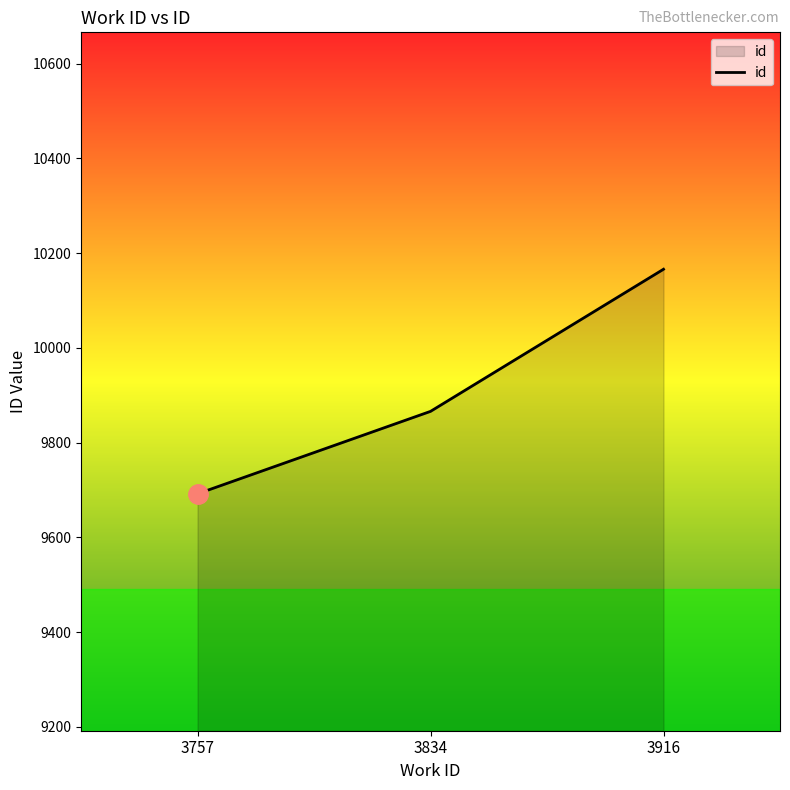

Count the values in the range 9692 to 10166.

3